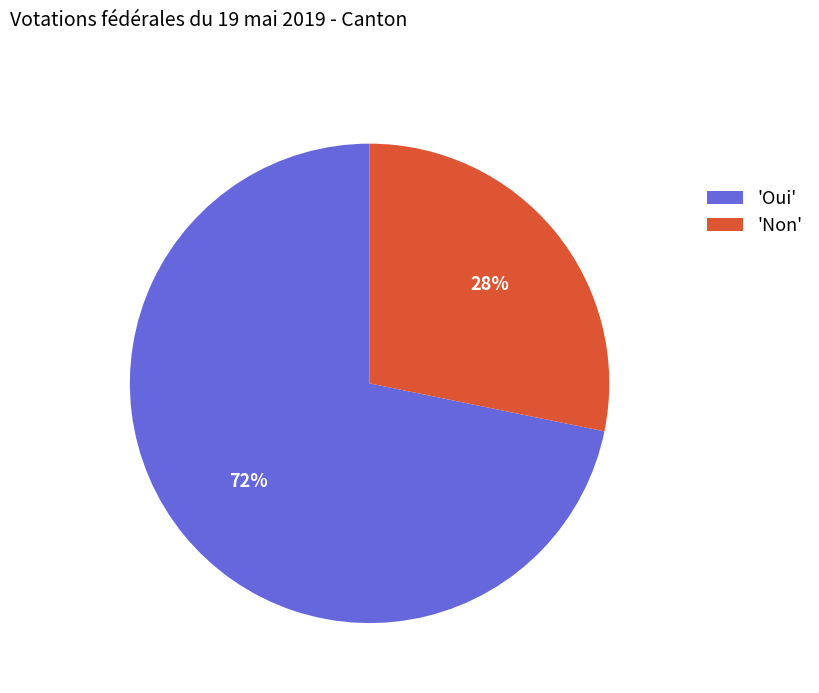

True or false: 'Non' accounts for 28% of the total.

True